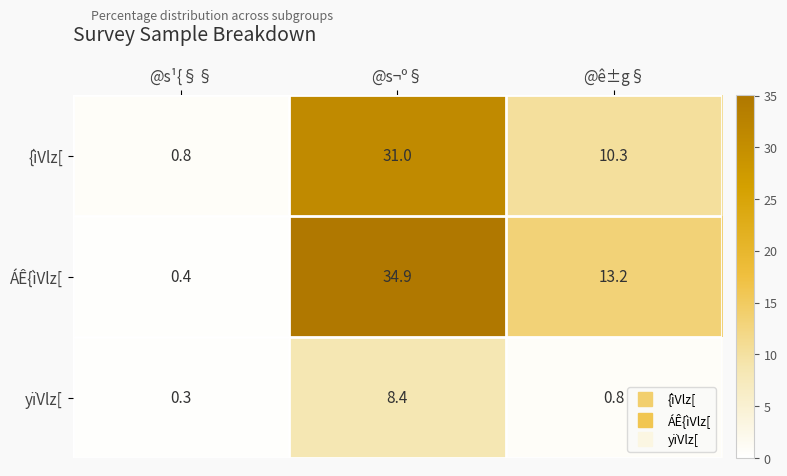

List the series in order of their overall mean, highest first.

ÁÊ{ìVlz[, {ìVlz[, yïVlz[